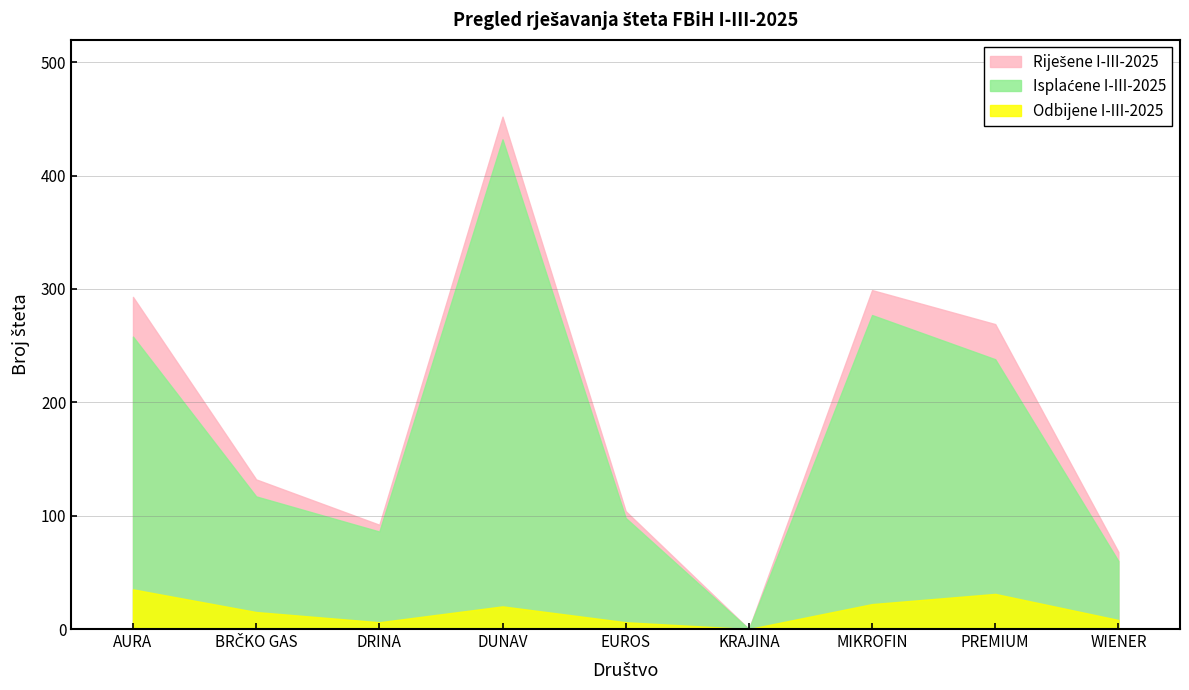

Which series has the widest spread of values?

Riješene I-III-2025